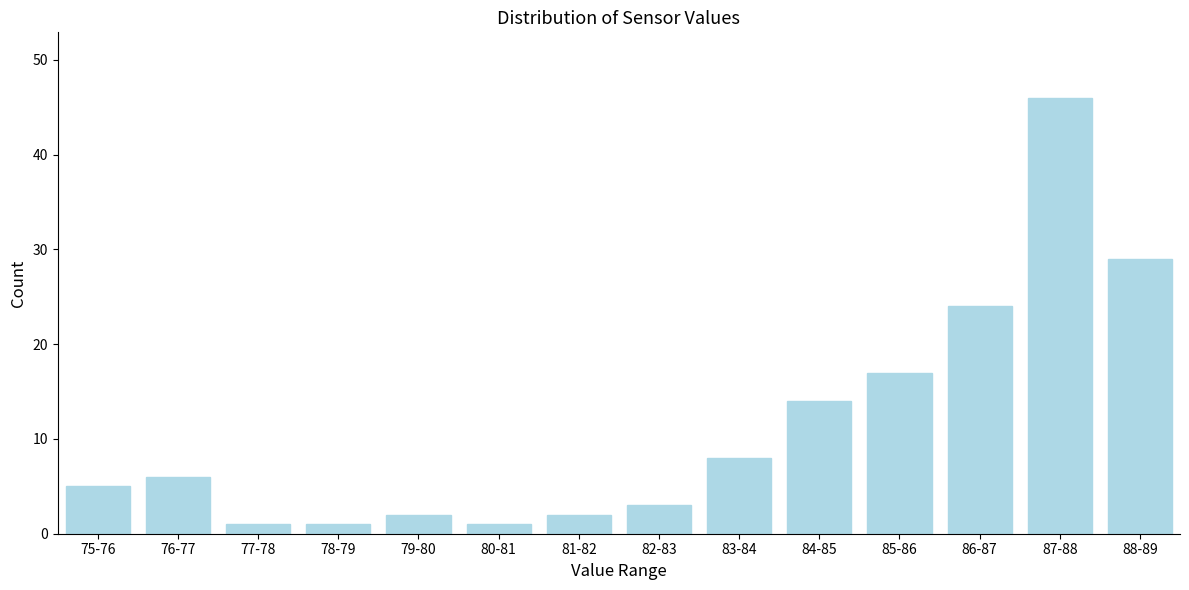

Reading left to right, list all the values displayed in this chart.

75-76=5	76-77=6	77-78=1	78-79=1	79-80=2	80-81=1	81-82=2	82-83=3	83-84=8	84-85=14	85-86=17	86-87=24	87-88=46	88-89=29